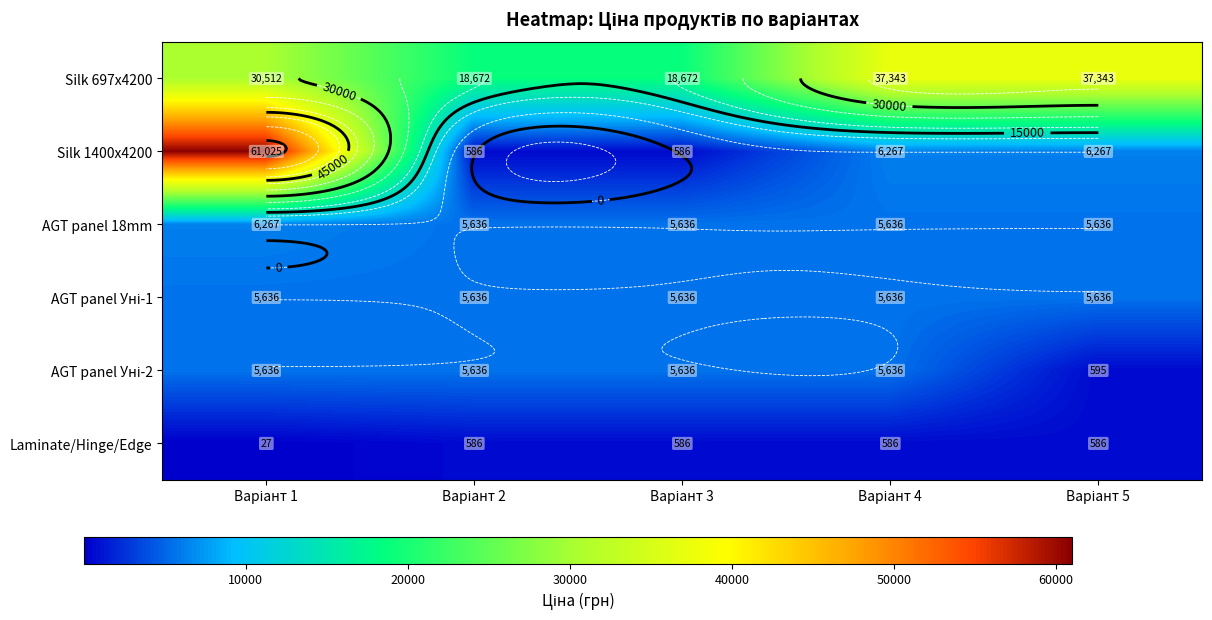

Is the value of Silk 697x4200 at Варіант 4 greater than the value of AGT panel Уні-2 at Варіант 4?

Yes